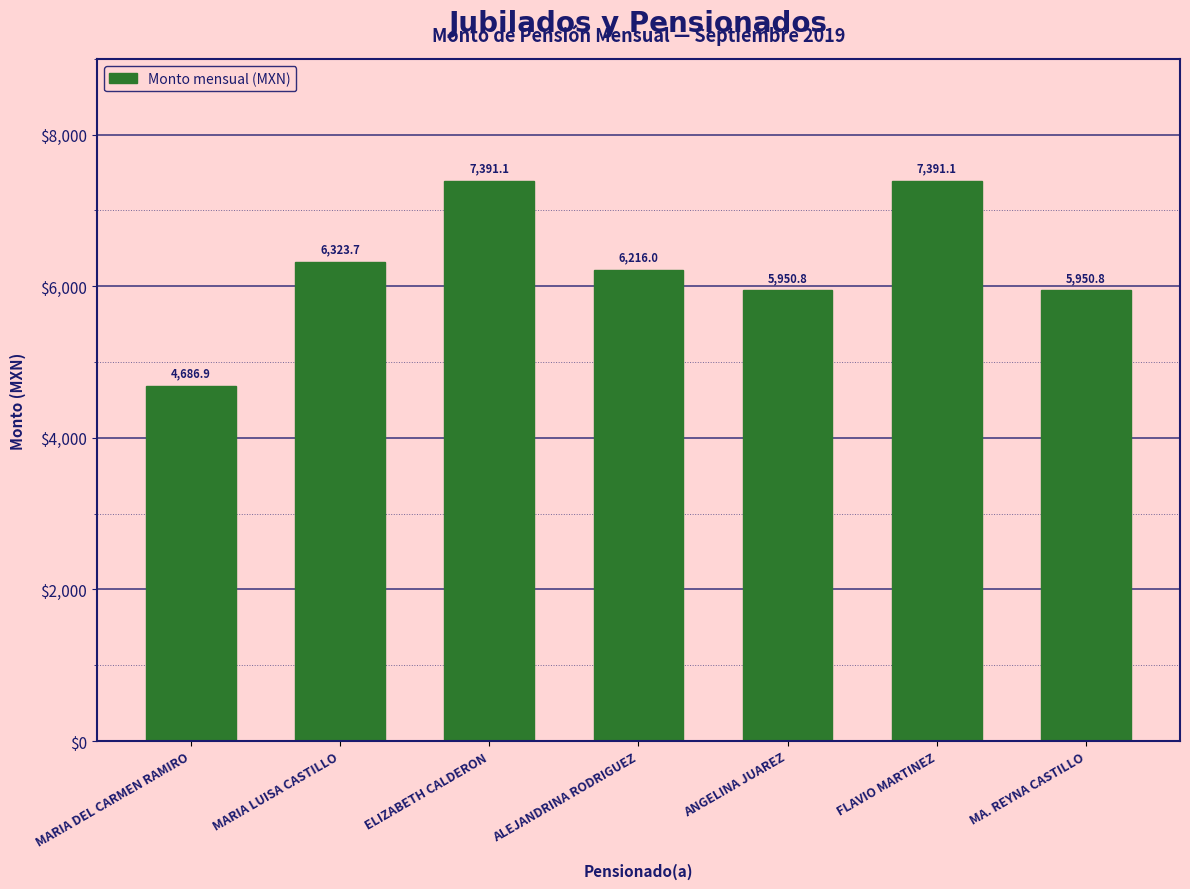

Reading left to right, extract all data points from this chart.

MARIA DEL CARMEN RAMIRO=4686.9	MARIA LUISA CASTILLO=6323.7	ELIZABETH CALDERON=7391.1	ALEJANDRINA RODRIGUEZ=6216.0	ANGELINA JUAREZ=5950.8	FLAVIO MARTINEZ=7391.1	MA. REYNA CASTILLO=5950.8